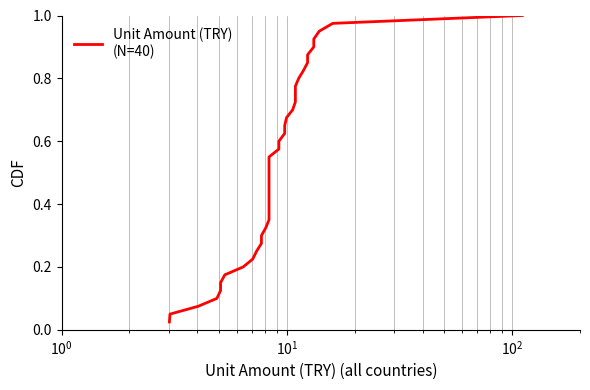

Does the chart have visible grid lines?

Yes